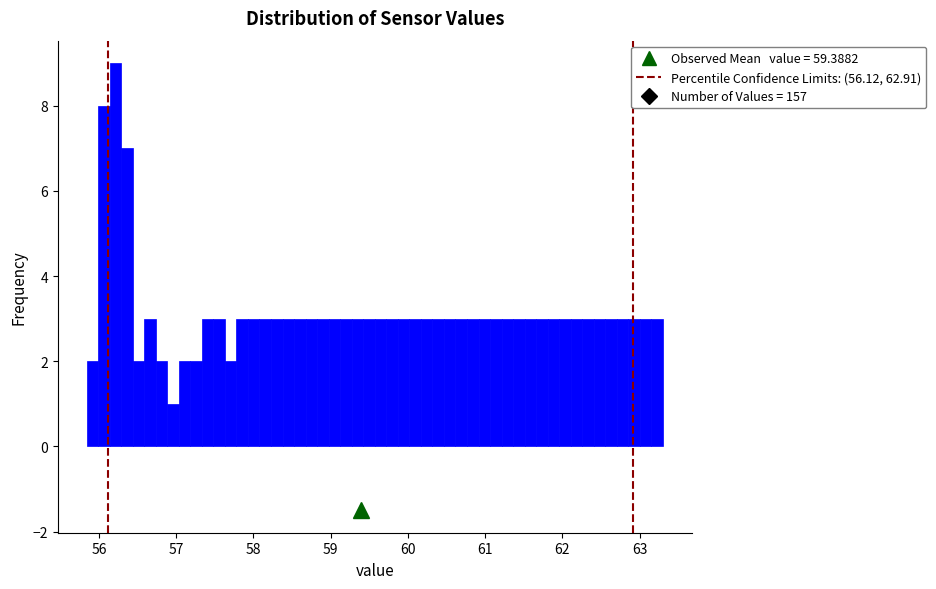

Read against the x-axis, roughly where is the centre of the tallest bar?

56.2